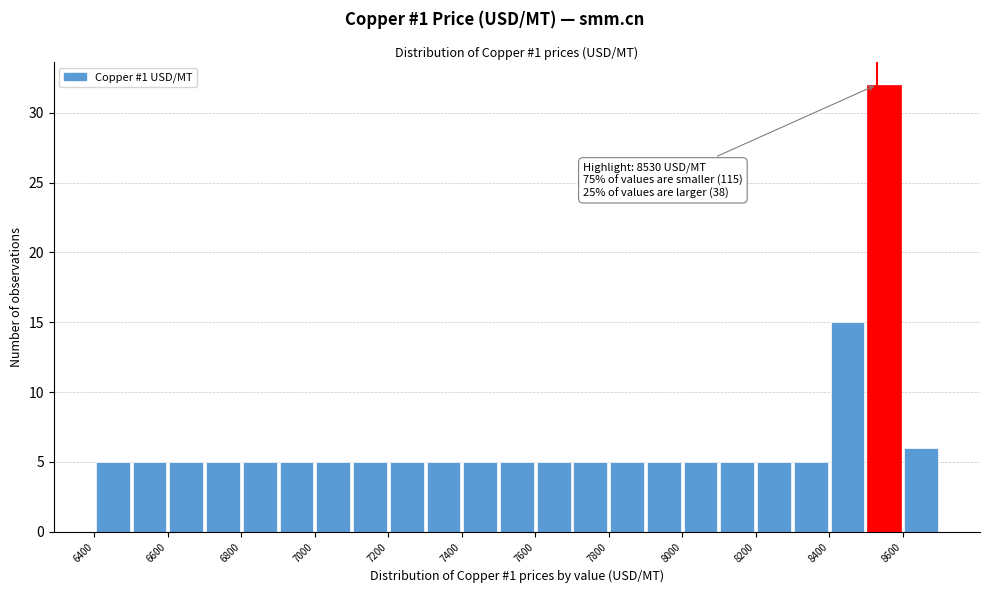

Over which range of the x-axis is the bar tallest?

8500 to 8600